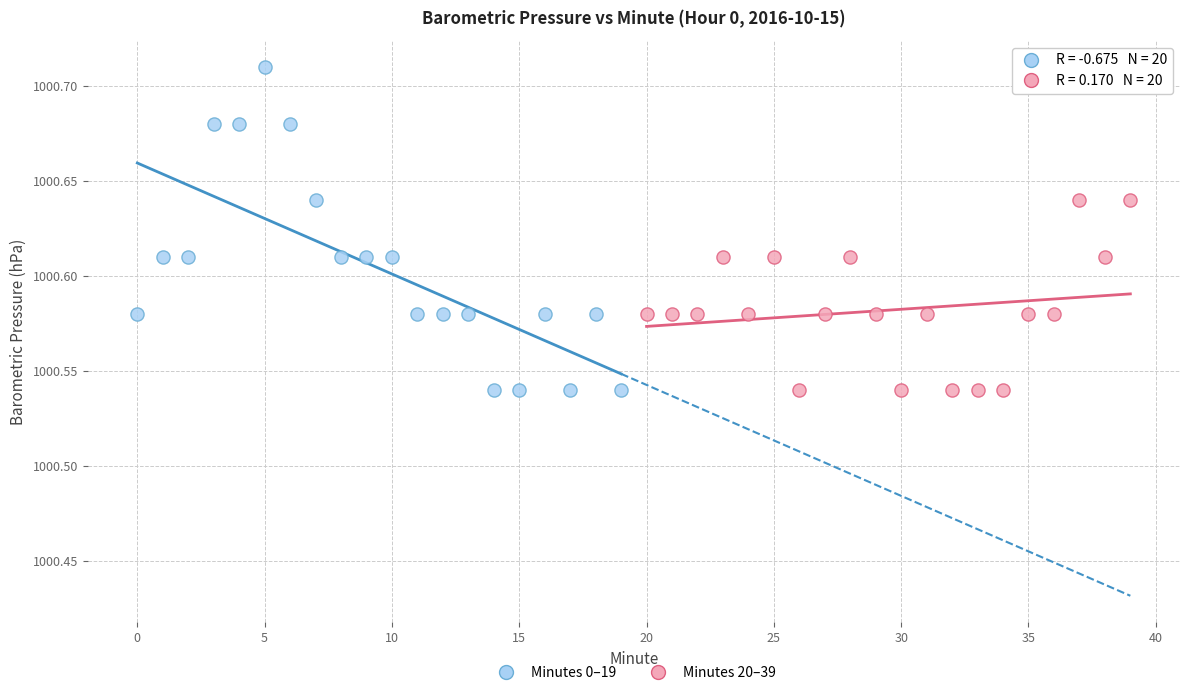

Which series has the largest Y range (max minus min)?

Minutes 0–19